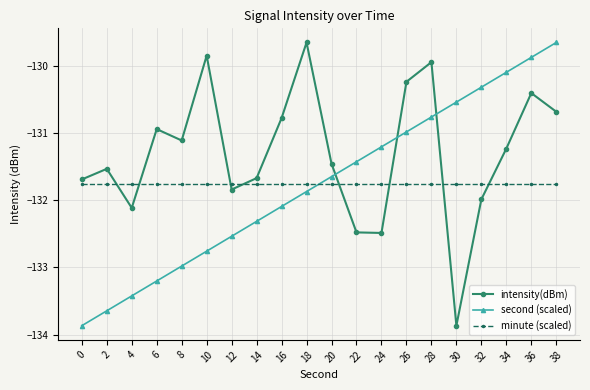

True or false: intensity(dBm) has a value of -132.5 at 22.

True